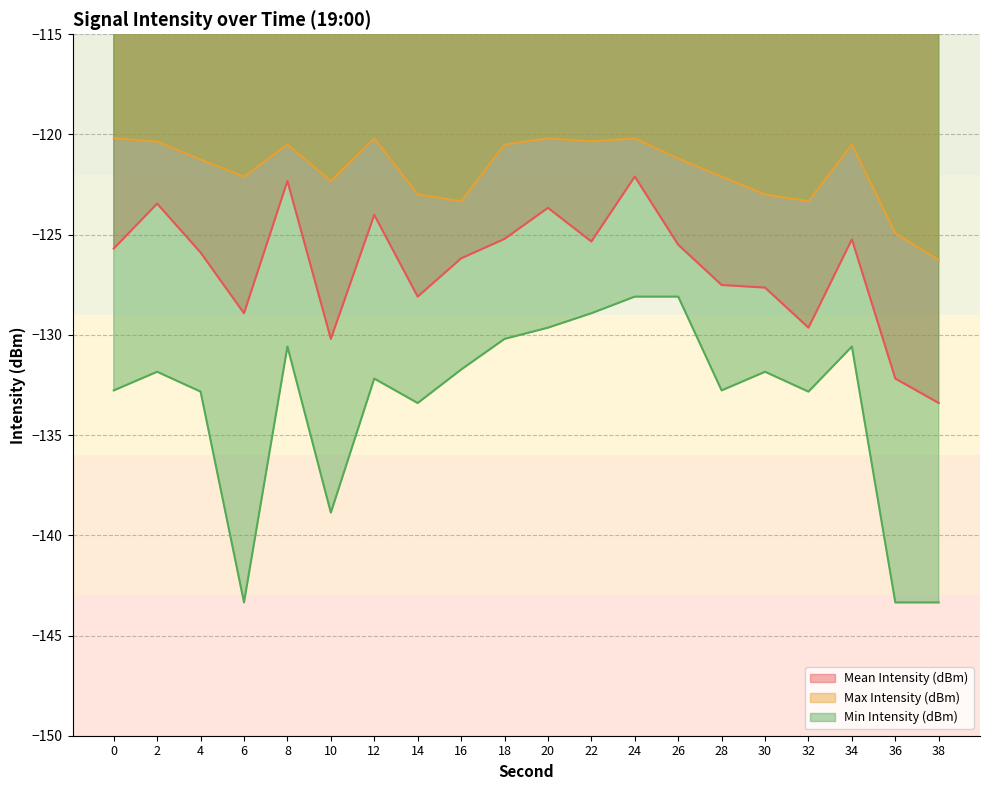

The value of Min Intensity (dBm) at 38 is -37.1. True or false?

False